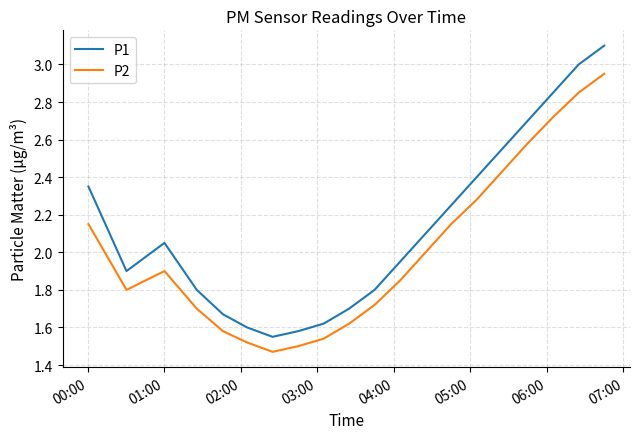

Is this an area chart (filled region under the line)?

No